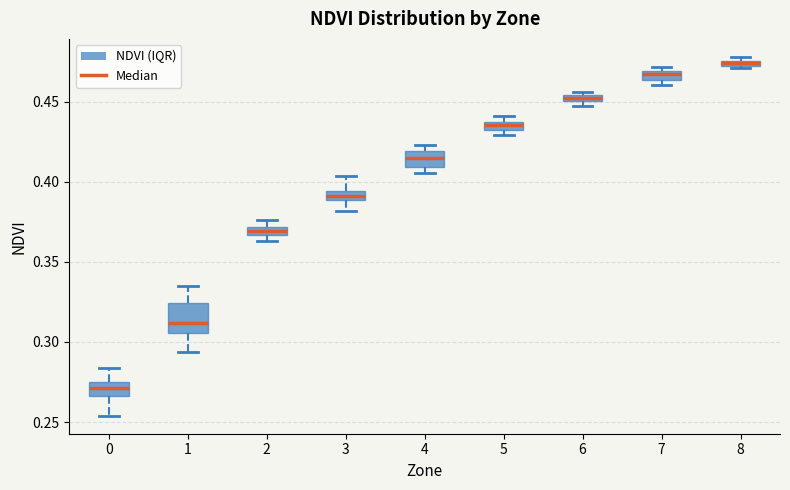

Comparing the boxes themselves (not the whiskers), which one is the tallest?

1